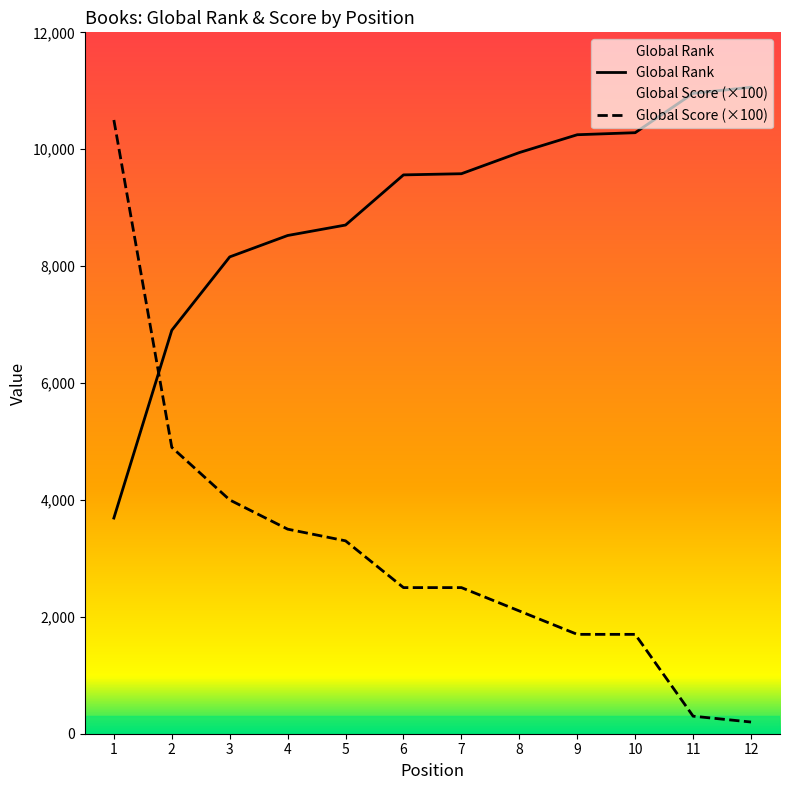

True or false: Global Rank has a value of 6872 at 8.

False